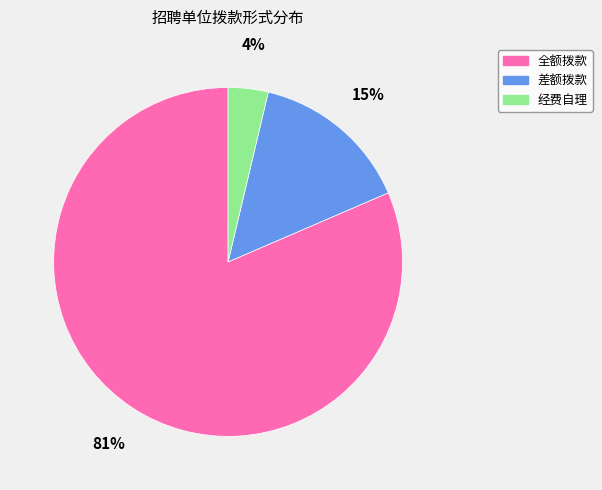

Count the number of slices in the pie.

3